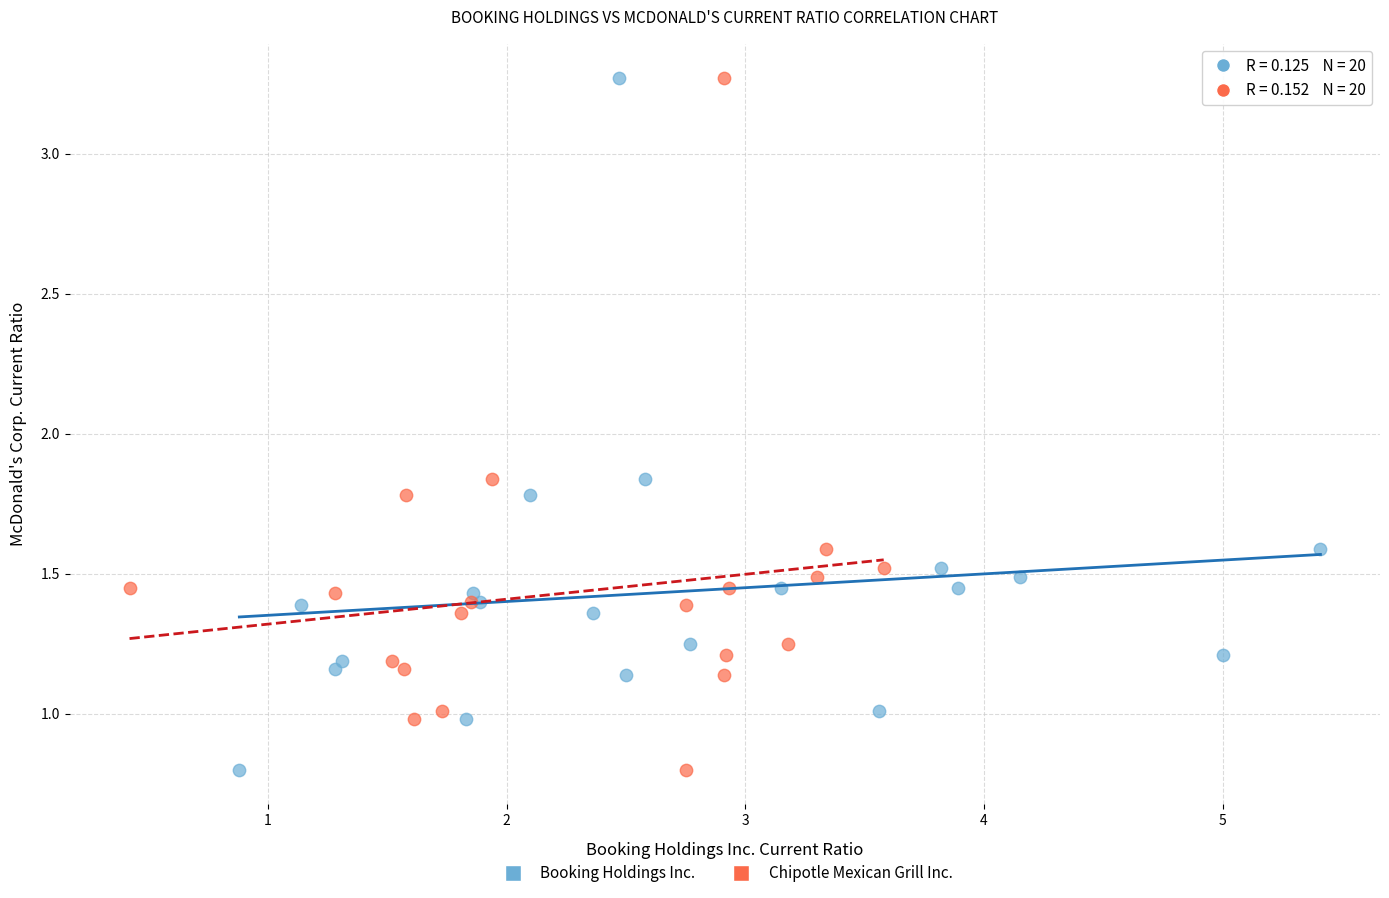

What are all the series names shown in the legend?

Booking Holdings Inc., Chipotle Mexican Grill Inc.